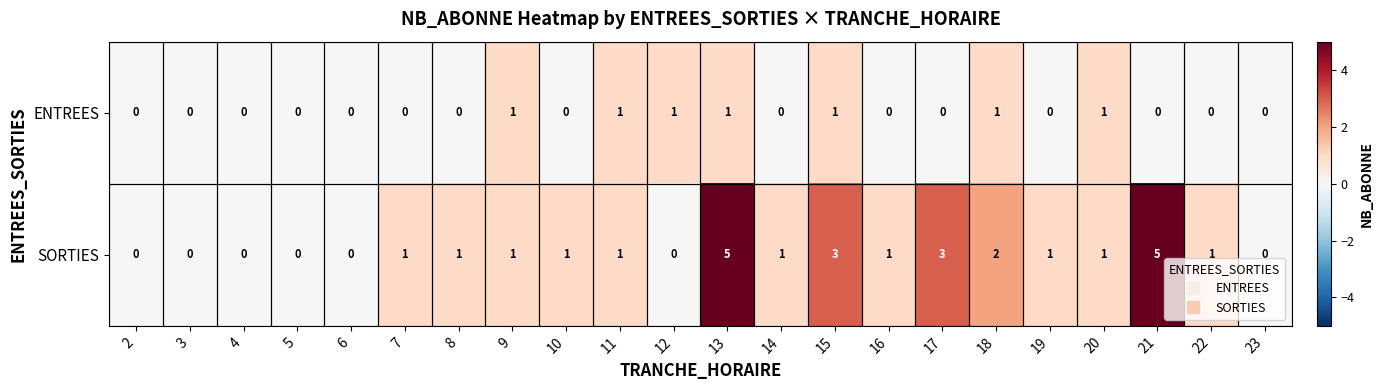

What is the difference between the second highest and minimum values in the SORTIES series?

5